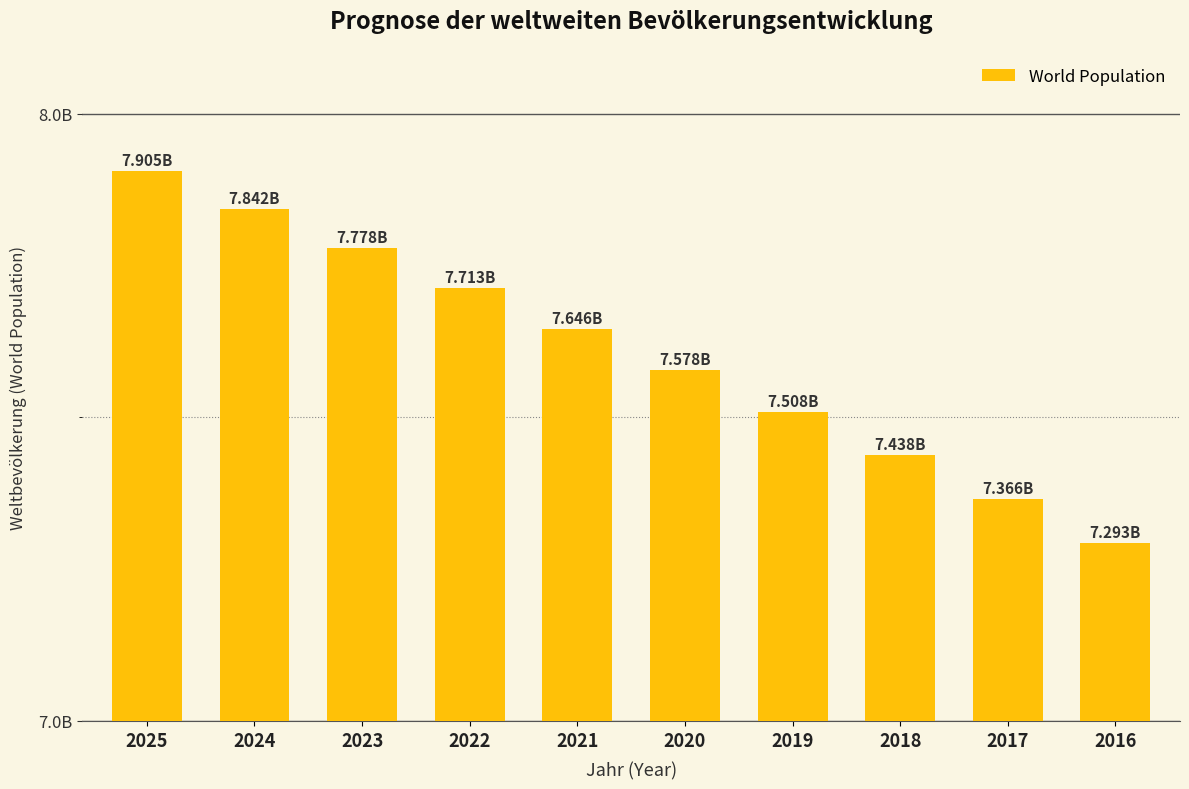

What is the value of the 8th bar from the left?

7437683000